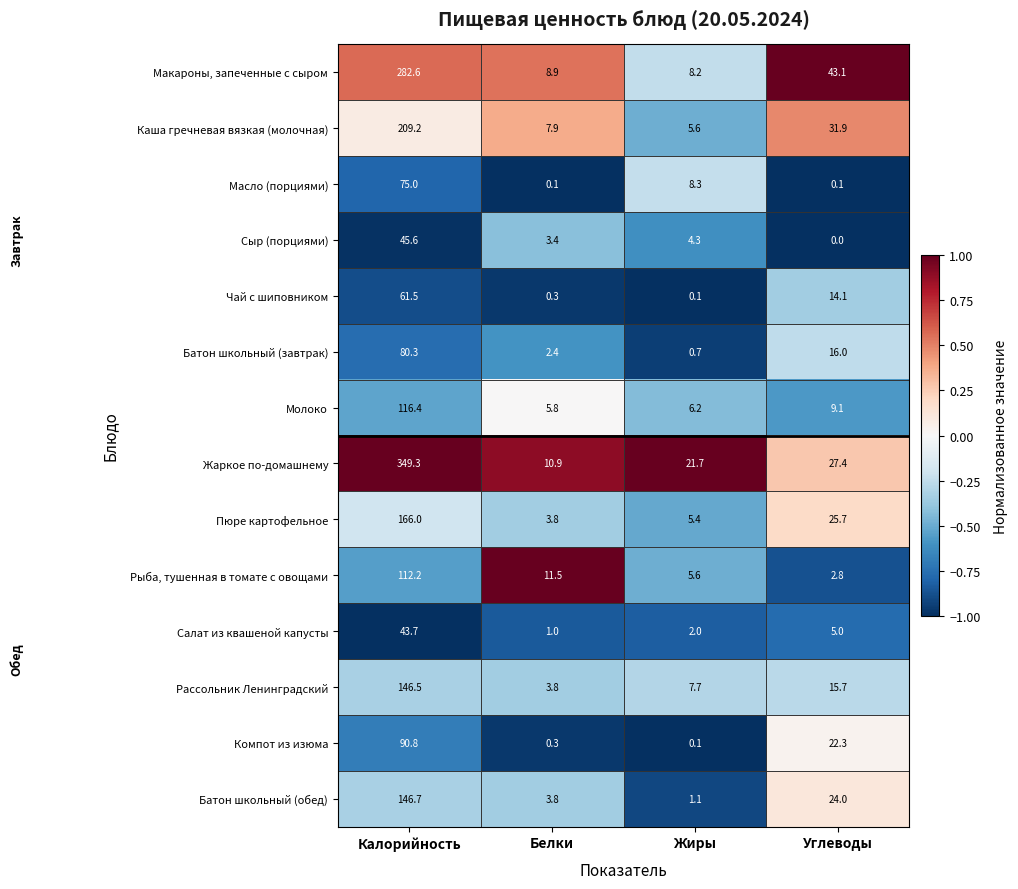

True or false: Чай с шиповником has a value of 0.3 at Белки.

True